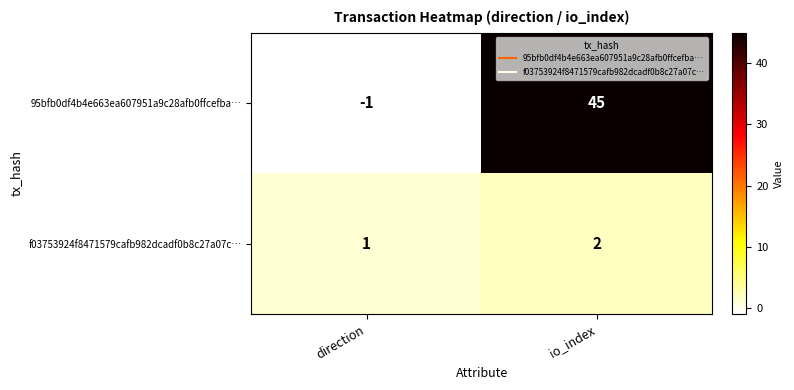

Which series has the largest total across all categories?

95bfb0df4b4e663ea607951a9c28afb0ffcefba…